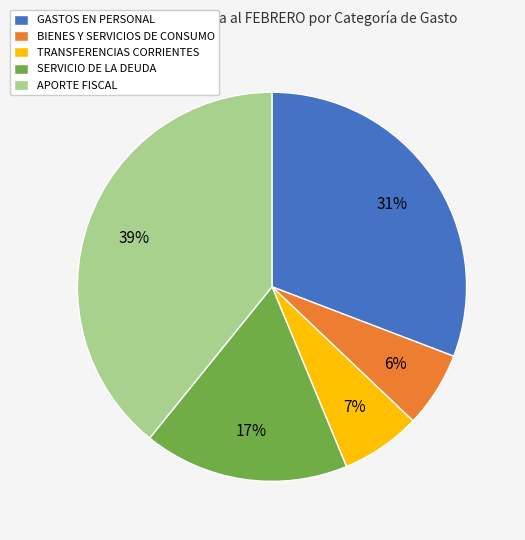

Is the sum of TRANSFERENCIAS CORRIENTES and SERVICIO DE LA DEUDA greater than half?

No